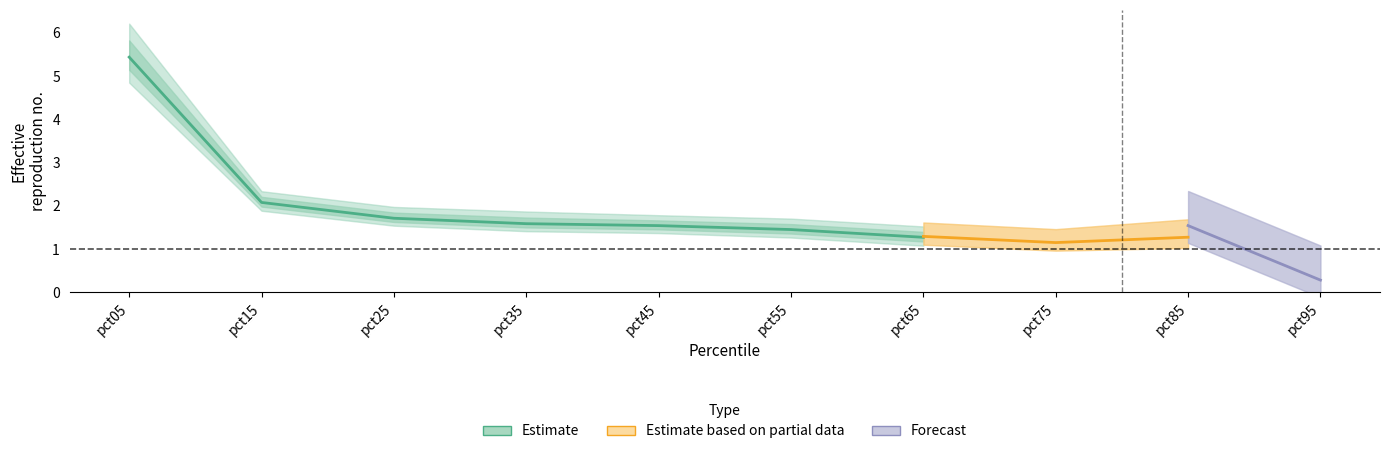

At how many categories does at least one series exceed 3?

1